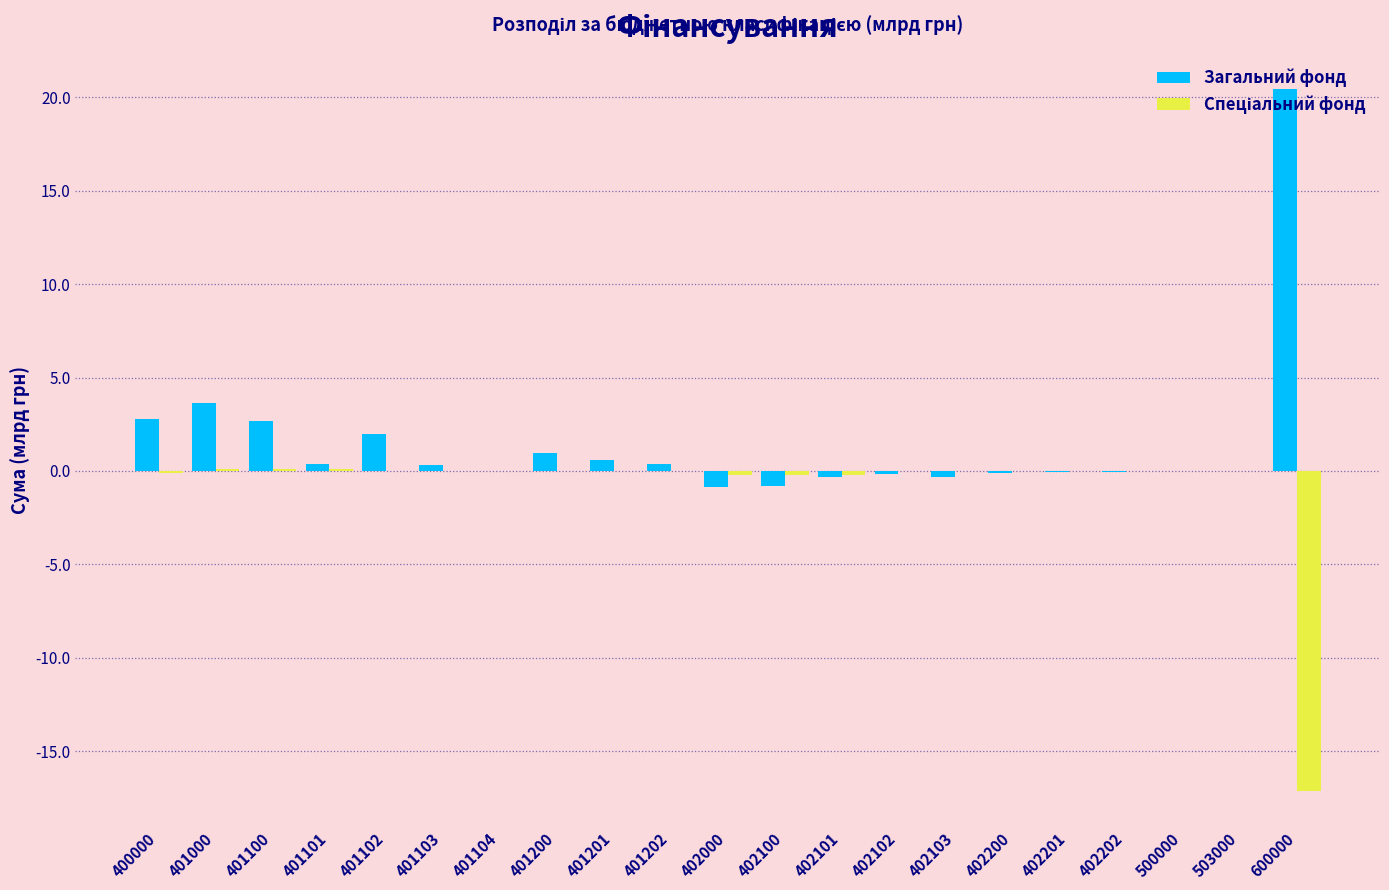

At which category does the chart reach its peak across all series?

600000